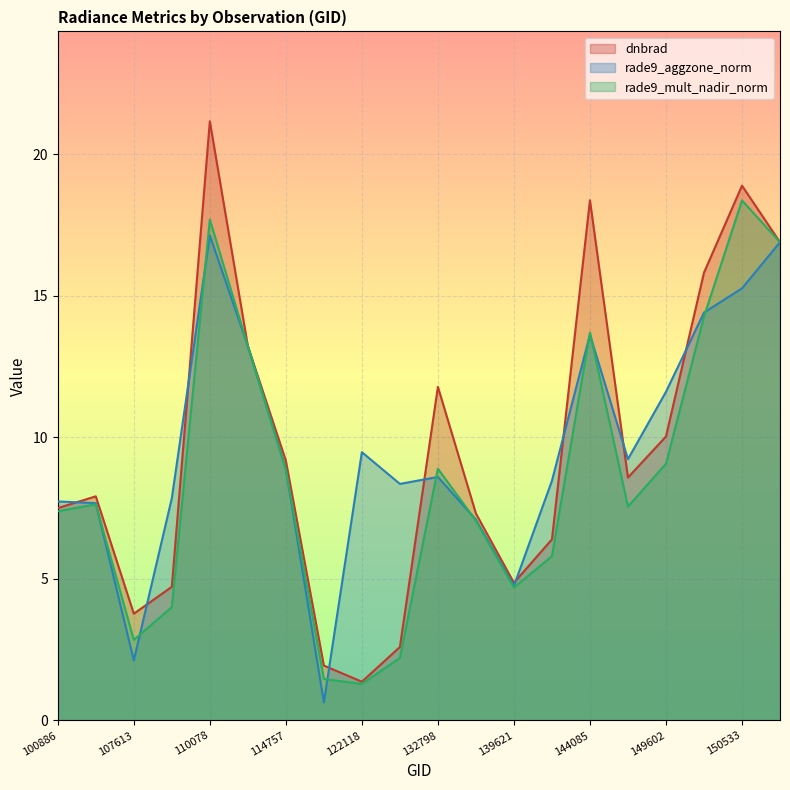

In rade9_mult_nadir_norm, how many points are higher than both neighbors (excluding endpoints)?

5